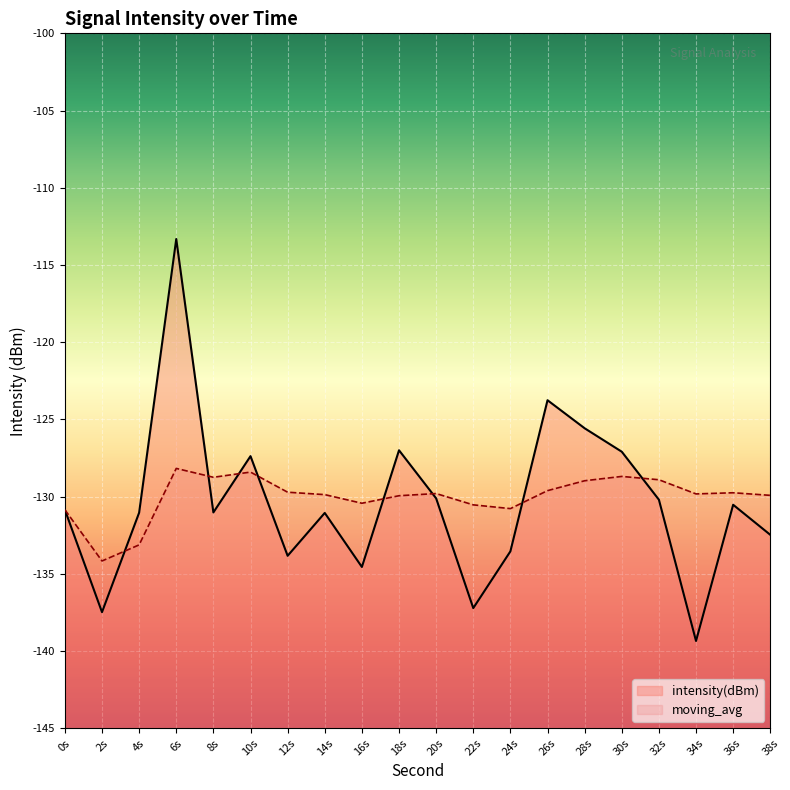

Count the number of data series in this chart.

2